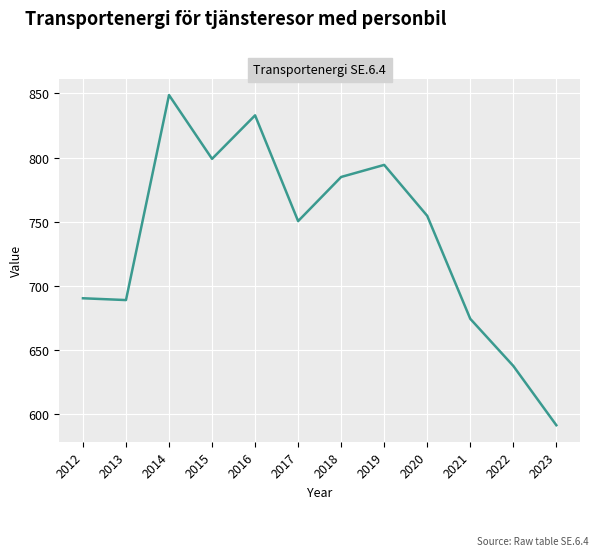

True or false: the data shows 832.9 at 2016.

True